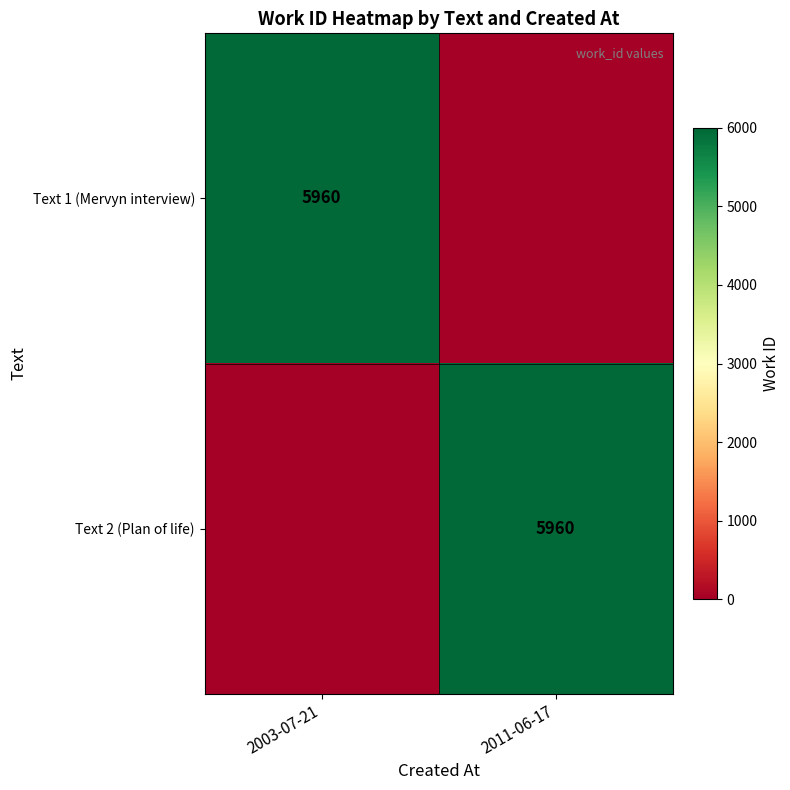

True or false: Text 2 (Plan of life) has a value of 8879 at 2011-06-17.

False